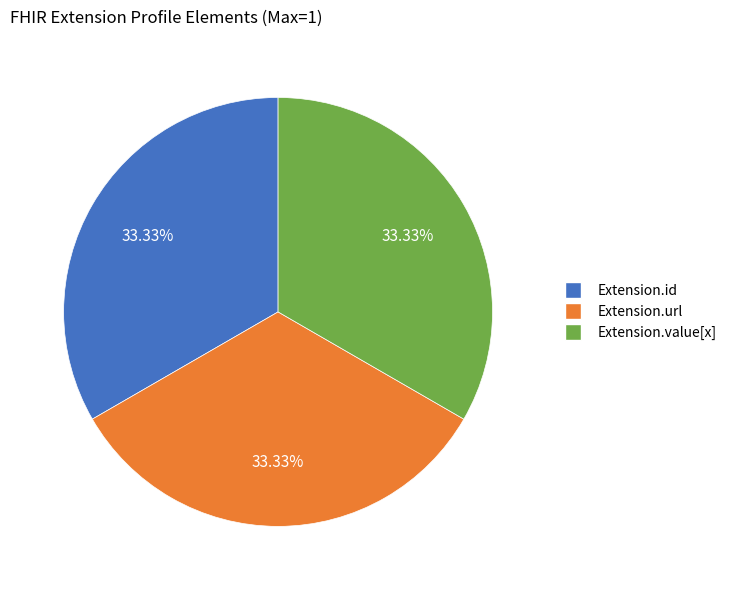

How many segments does this pie chart have?

3